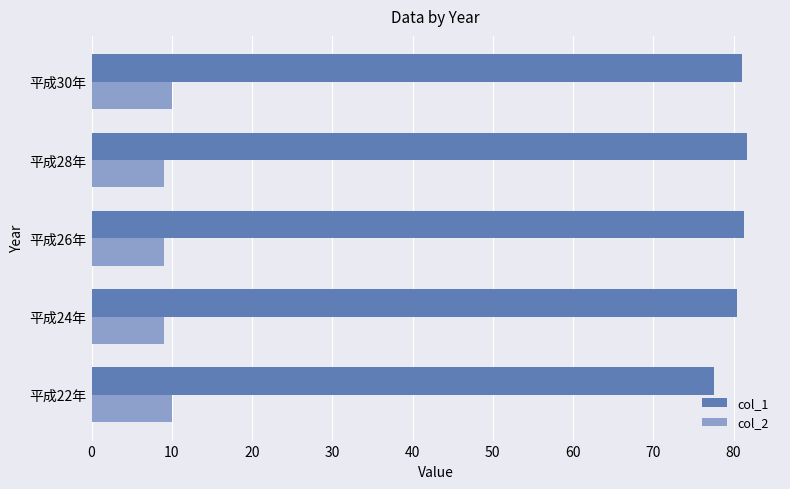

What is the minimum value shown in the chart?

9.0